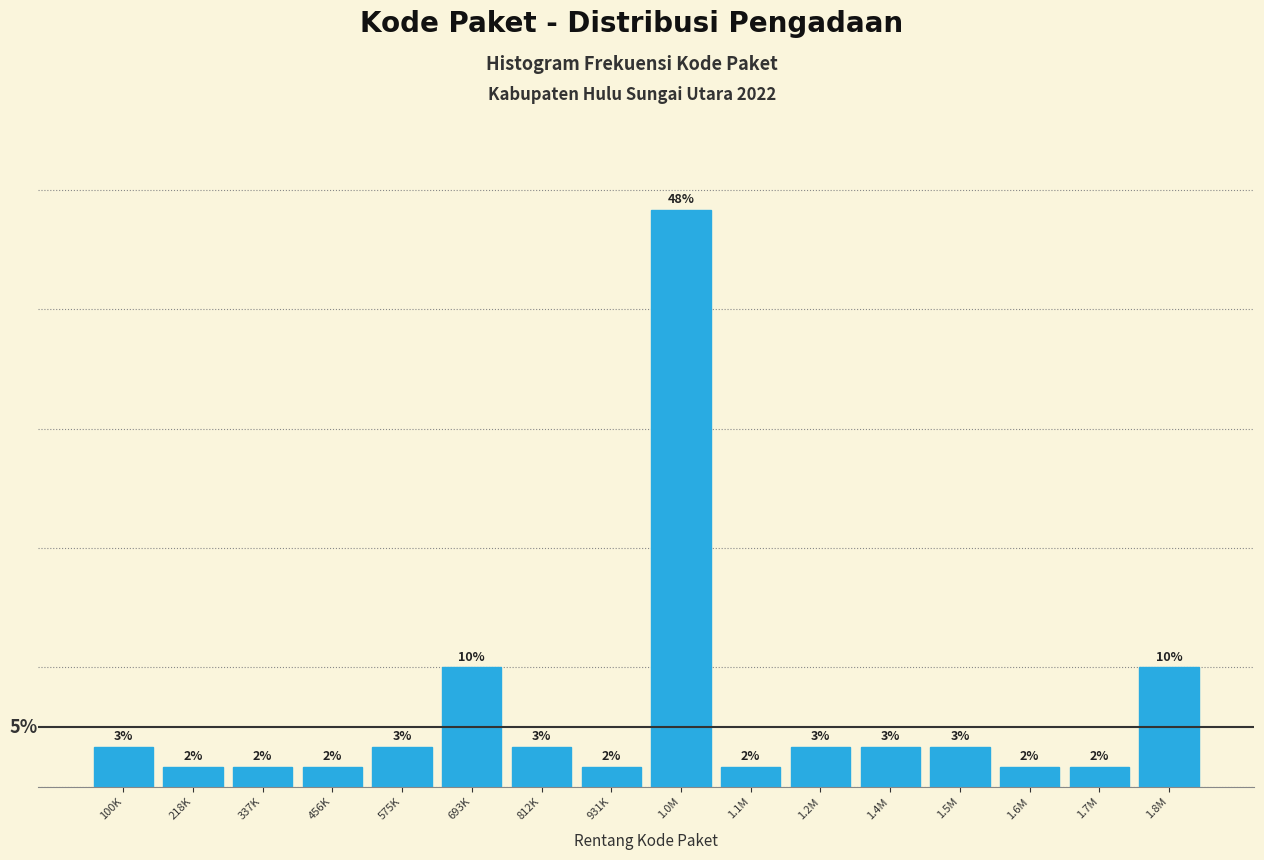

Are the bars horizontal?

No